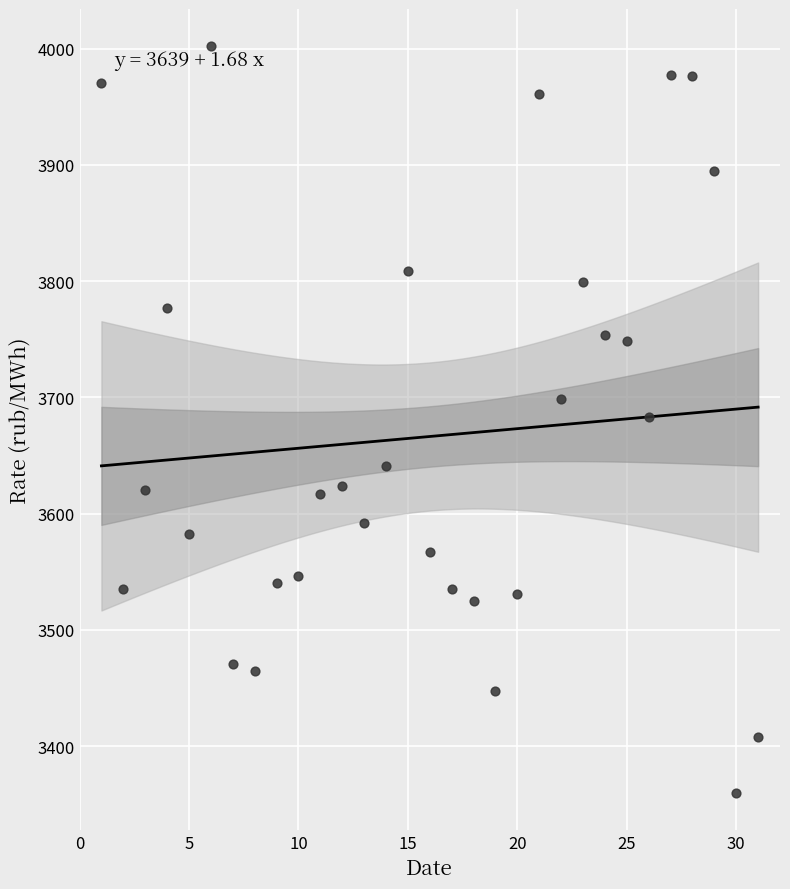

What is the range of X values (max minus min)?

30.0